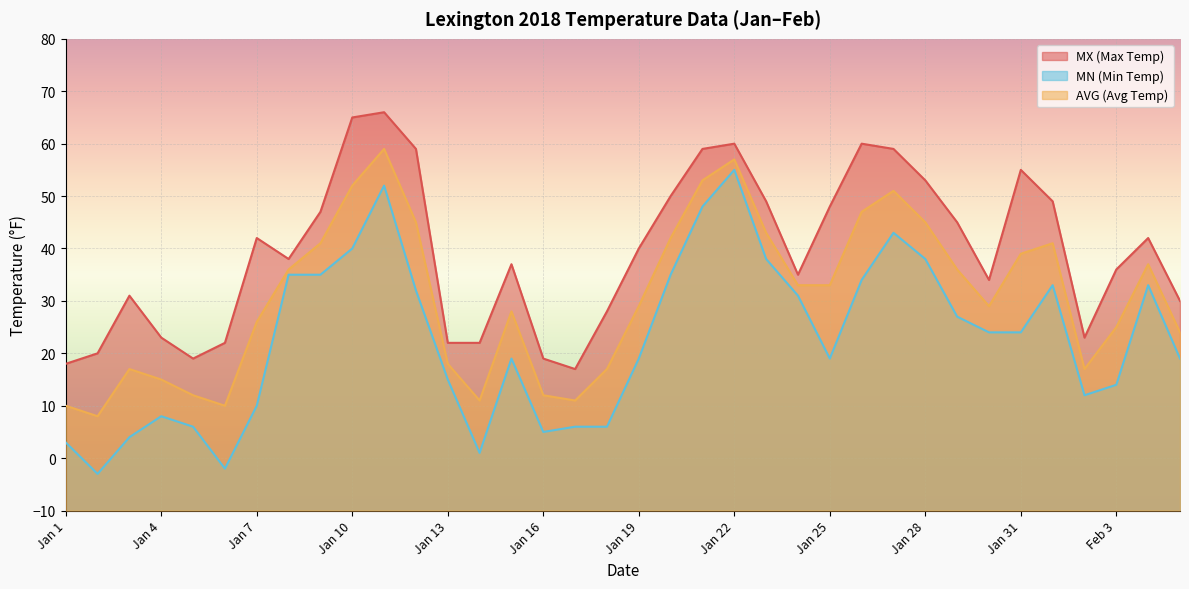

What is the difference between the maximum and minimum values in the AVG (Avg Temp) series?

51